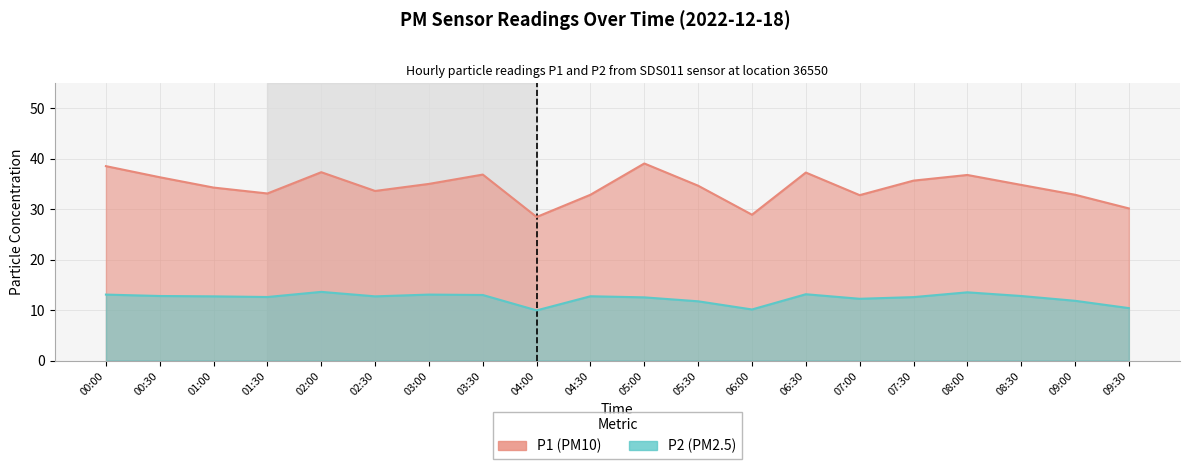

Which has a higher value, 09:00 or 04:30?

09:00